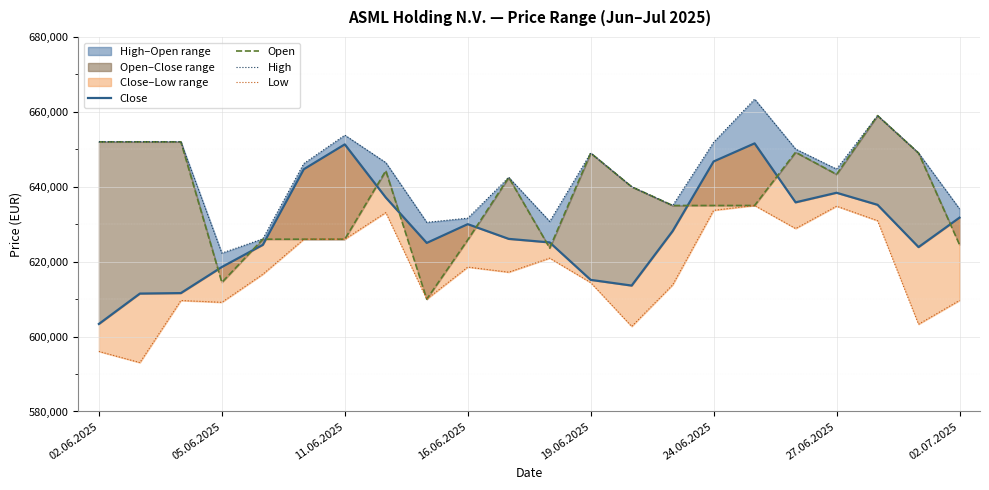

What are all the series names shown in the legend?

Close, Open, High, Low